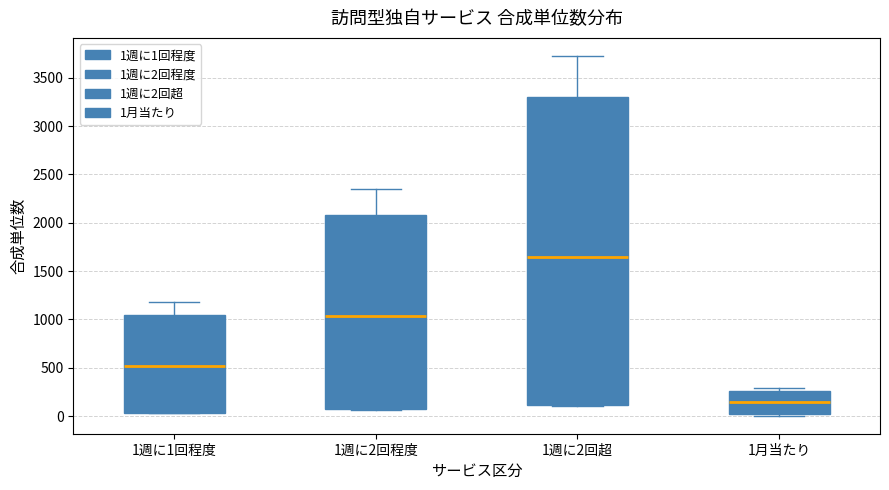

Where is the lower edge of the box for 1週に1回程度 on the y-axis? The values are not printed on the chart, so give them approximately, as read against the axis.

50